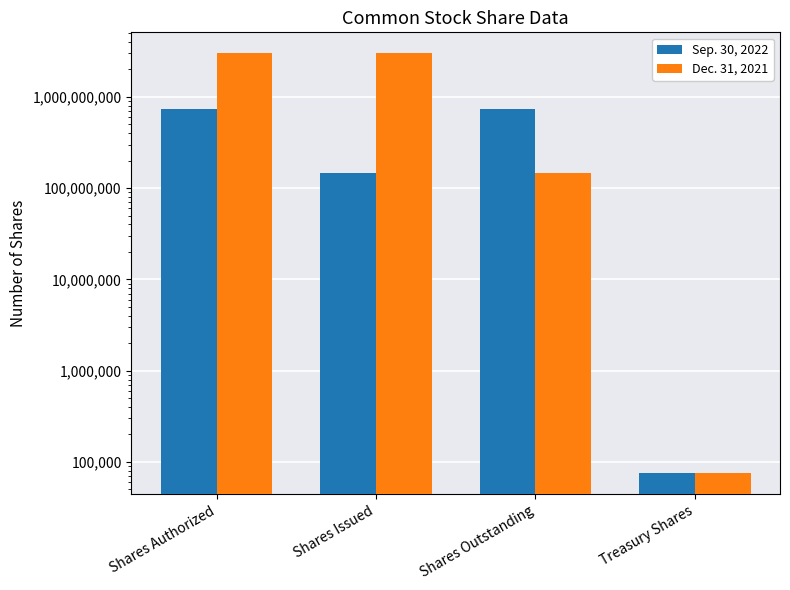

Count the number of data series in this chart.

2